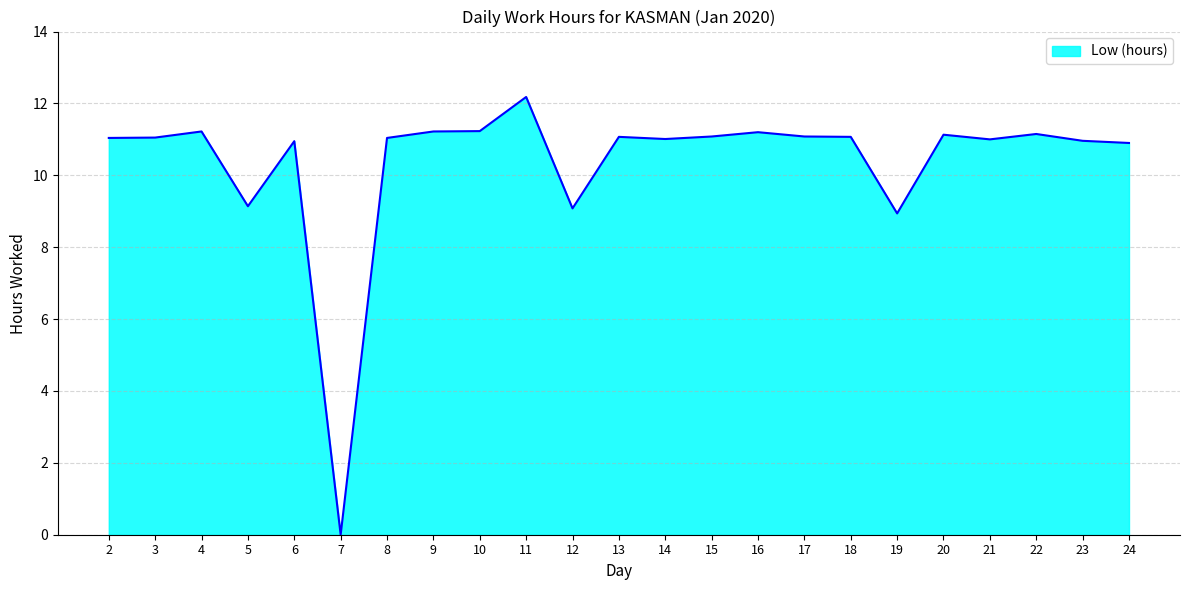

What is the change in value from 5 to 13?

+1.9